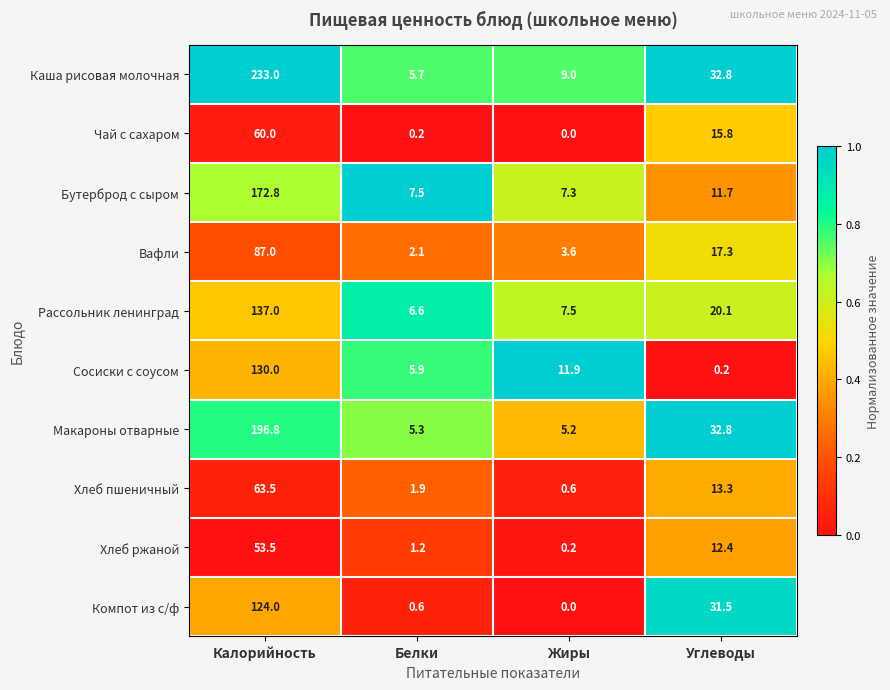

At which label does Хлеб ржаной reach its minimum?

Жиры